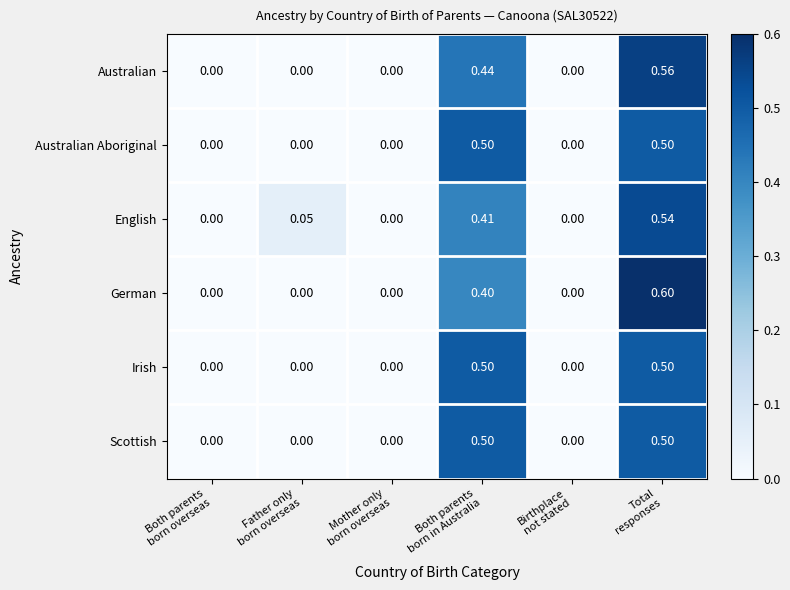

Which series has the widest spread of values?

German